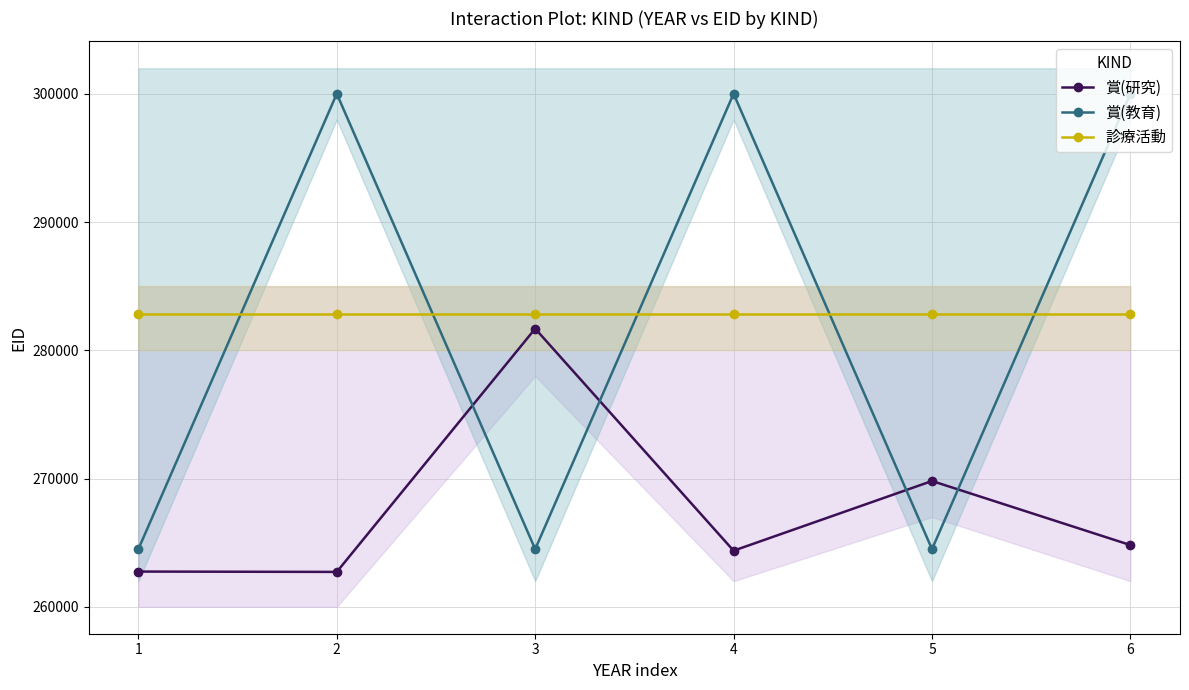

Which category has the highest value in the 診療活動 series?

1